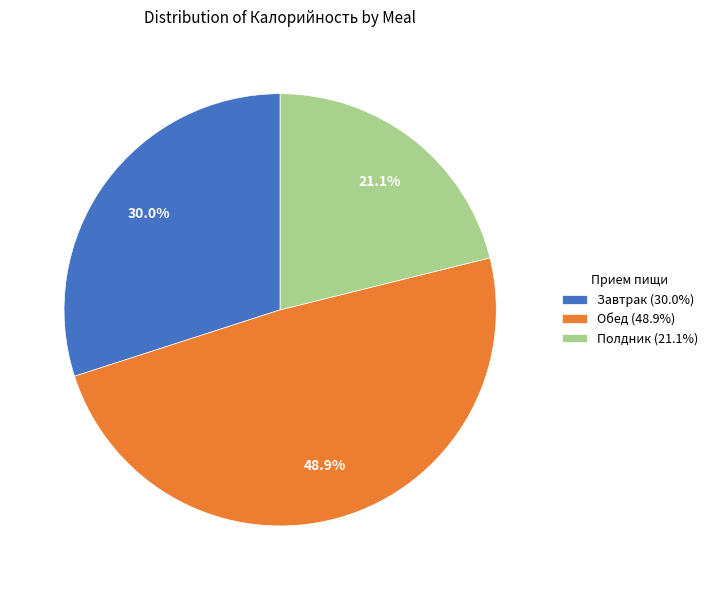

To the nearest percent, what percentage of the pie is Обед?

49%